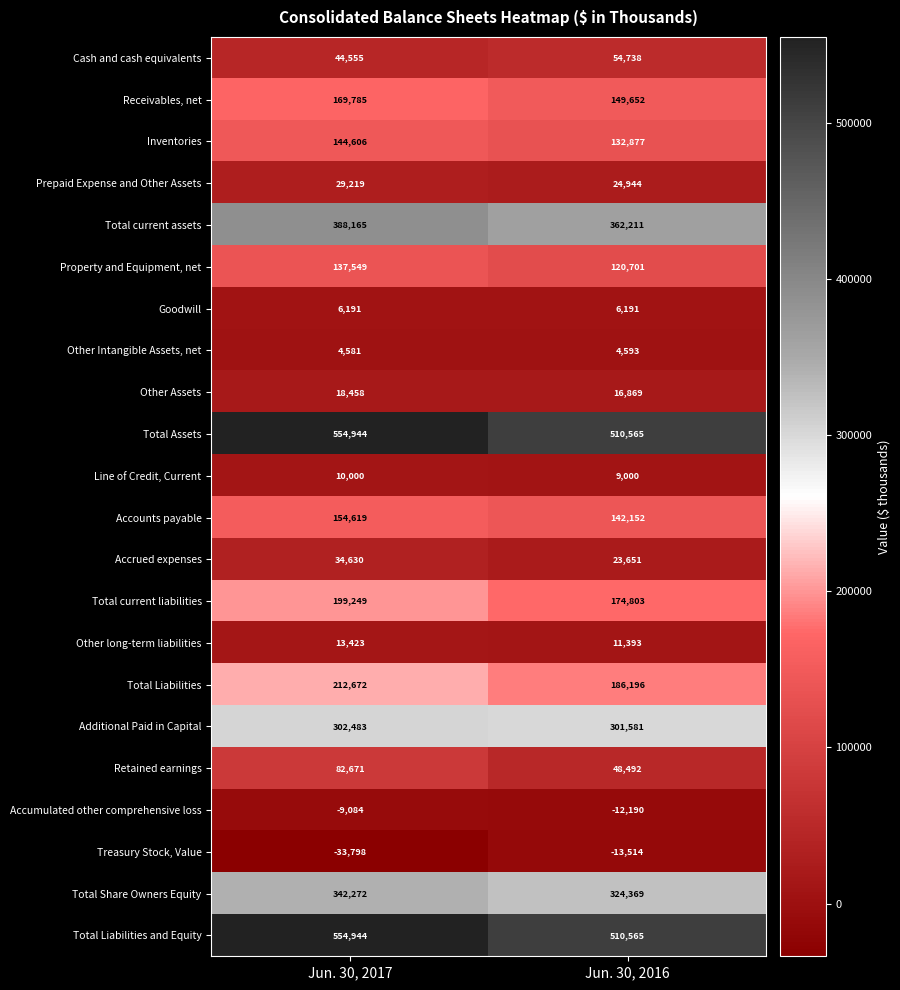

Which category has the lowest value across all series?

Jun. 30, 2017